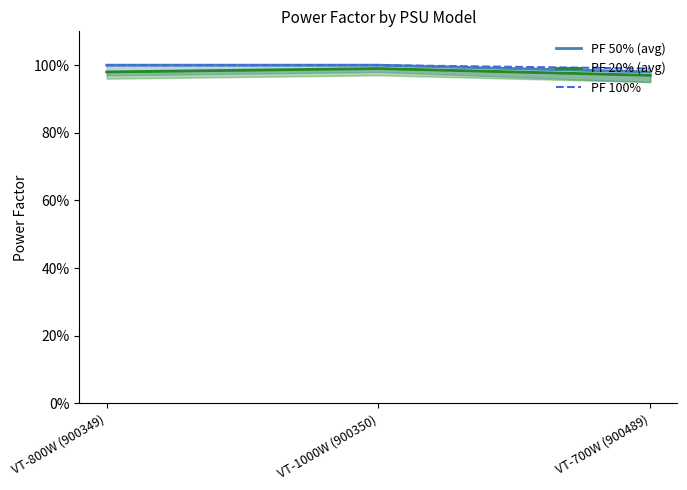

How many values in the PF 50% (avg) series are below 1?

1